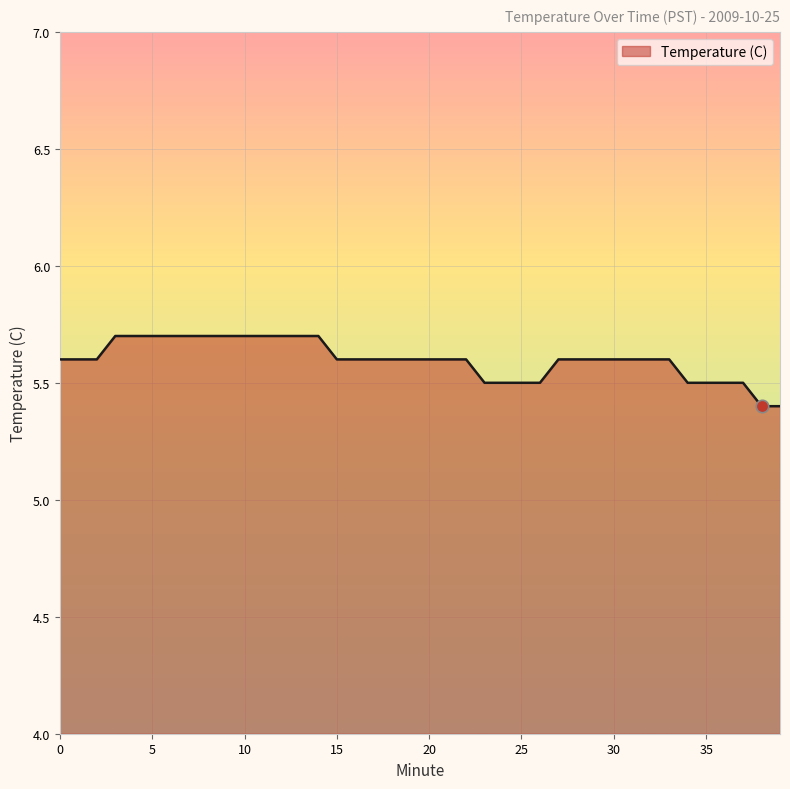

What is the minimum value shown in the chart?

5.4